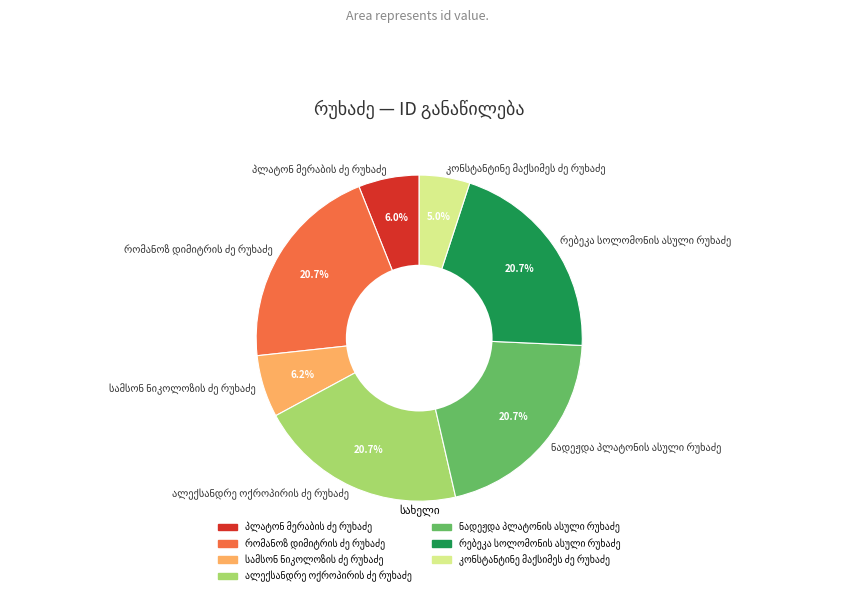

To the nearest percent, what is the average slice percentage?

14%